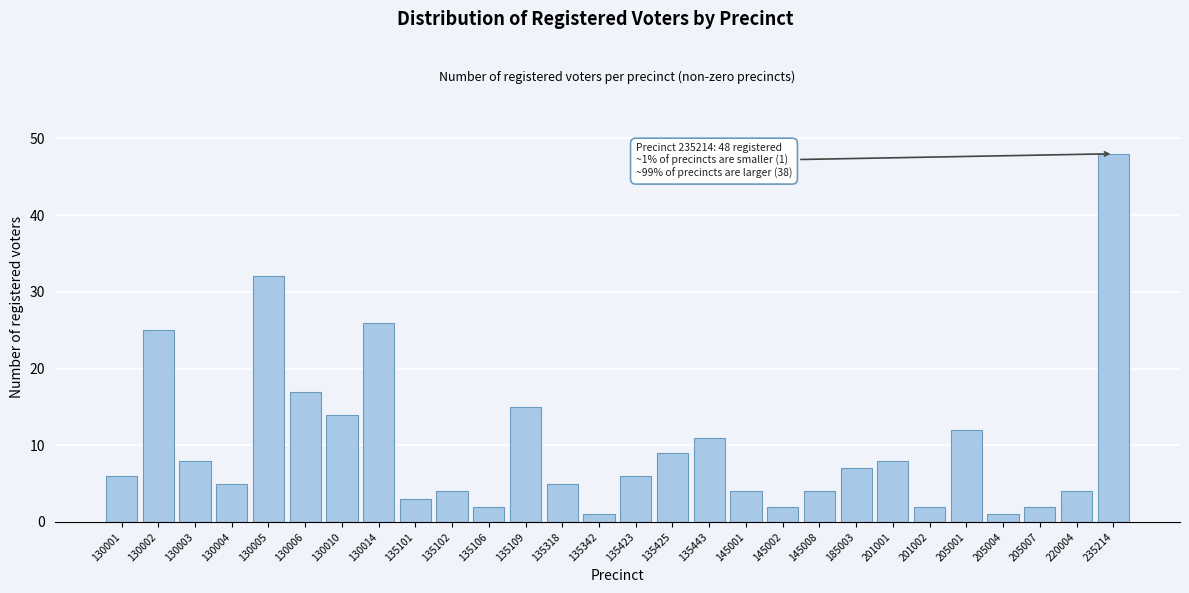

Reading left to right, list all the values displayed in this chart.

130001=6	130002=25	130003=8	130004=5	130005=32	130006=17	130010=14	130014=26	135101=3	135102=4	135106=2	135109=15	135318=5	135342=1	135423=6	135425=9	135443=11	145001=4	145002=2	145008=4	185003=7	201001=8	201002=2	205001=12	205004=1	205007=2	220004=4	235214=48